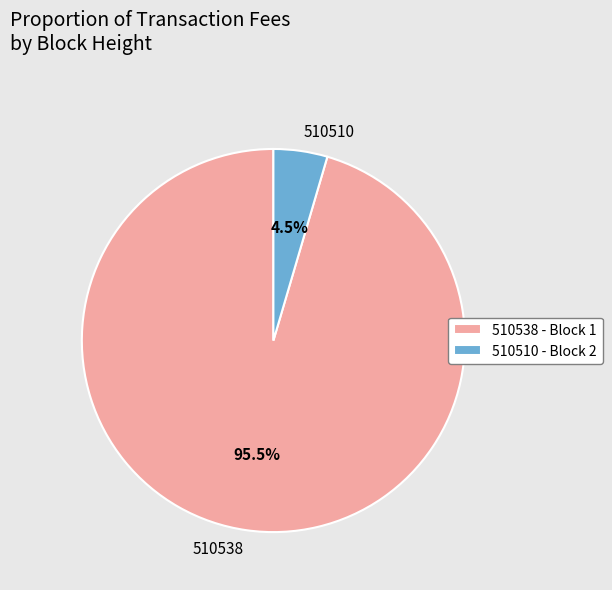

Count the number of slices in the pie.

2